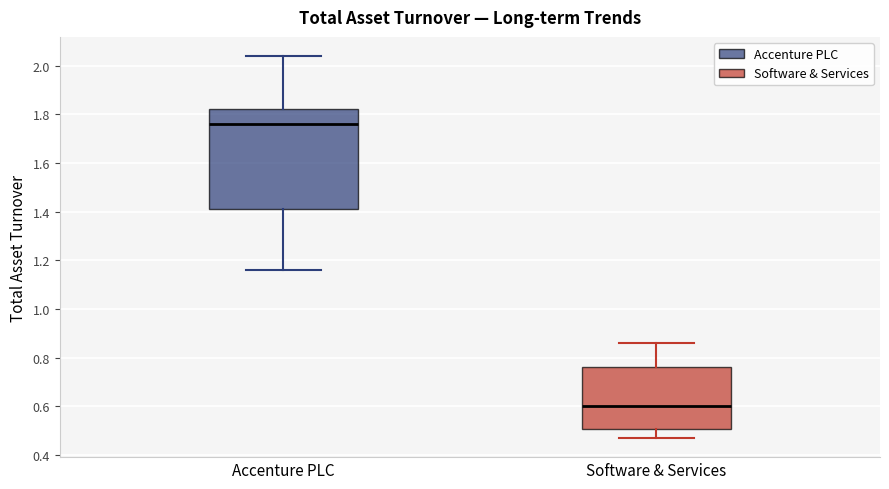

Reading left to right, transcribe this box plot: for each box, give where its median line is, the range the box spans, and where its two whiskers end, as read against the y-axis. The values are not printed on the chart, so give them approximately, as read against the axis.

Accenture PLC: median 1.76, box 1.42 to 1.82, whiskers 1.16 to 2.04
Software & Services: median 0.60, box 0.50 to 0.76, whiskers 0.48 to 0.86